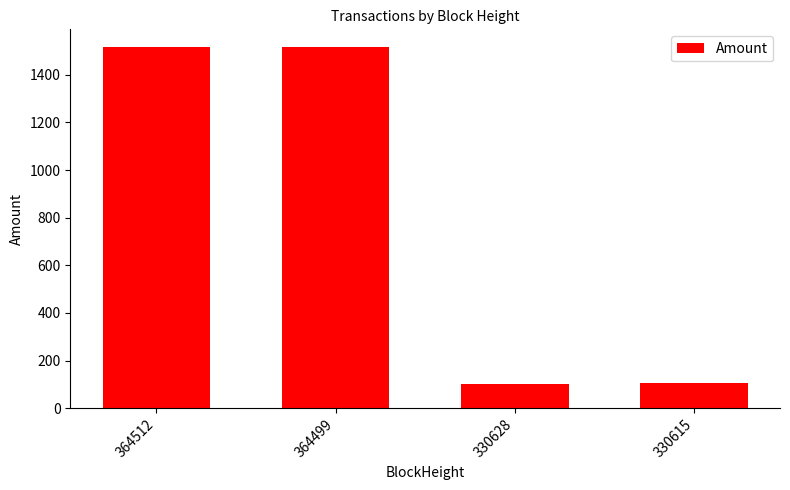

Count the number of data series in this chart.

1